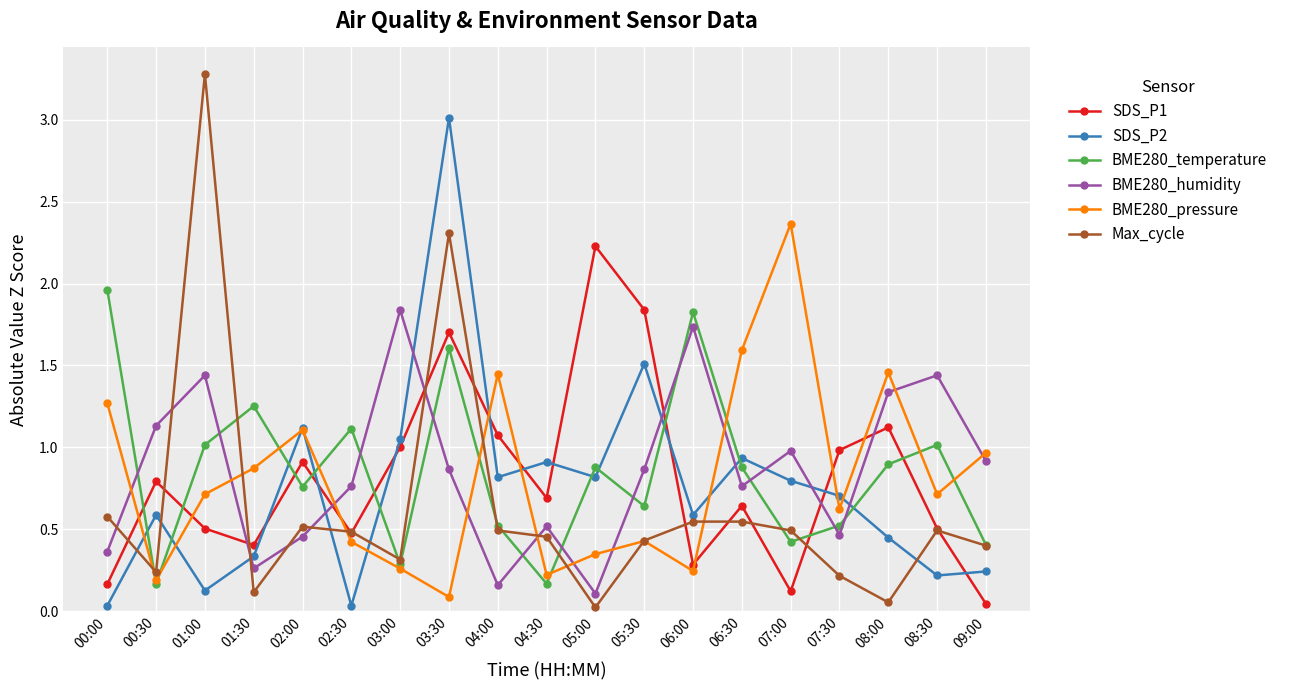

Between 02:00 and 09:00, which series saw the biggest shift?

SDS_P2